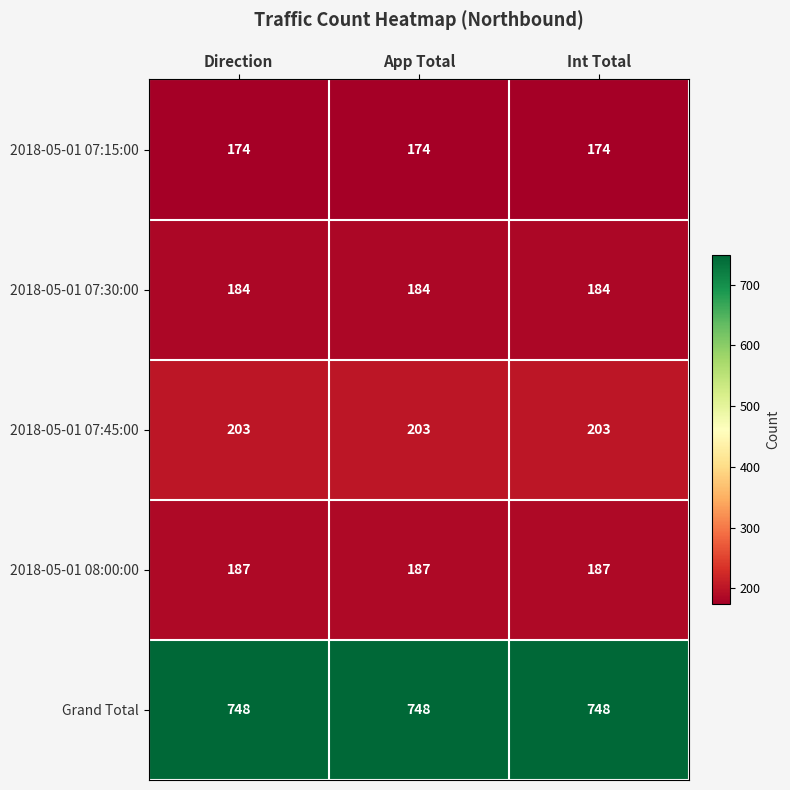

What is the greatest value displayed?

748